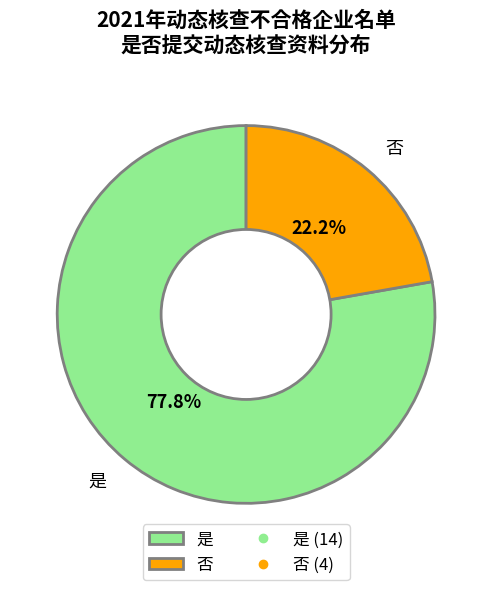

Is it true that 否 is 22% of the pie?

True